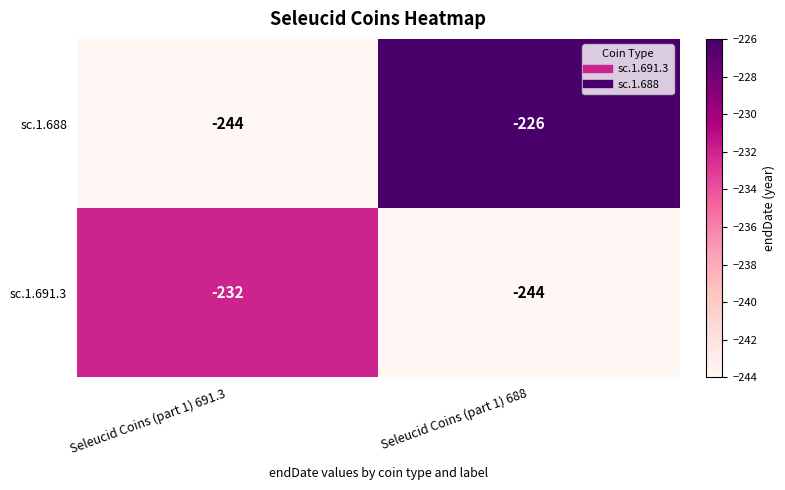

List the series in order of their peak value, highest first.

sc.1.688, sc.1.691.3